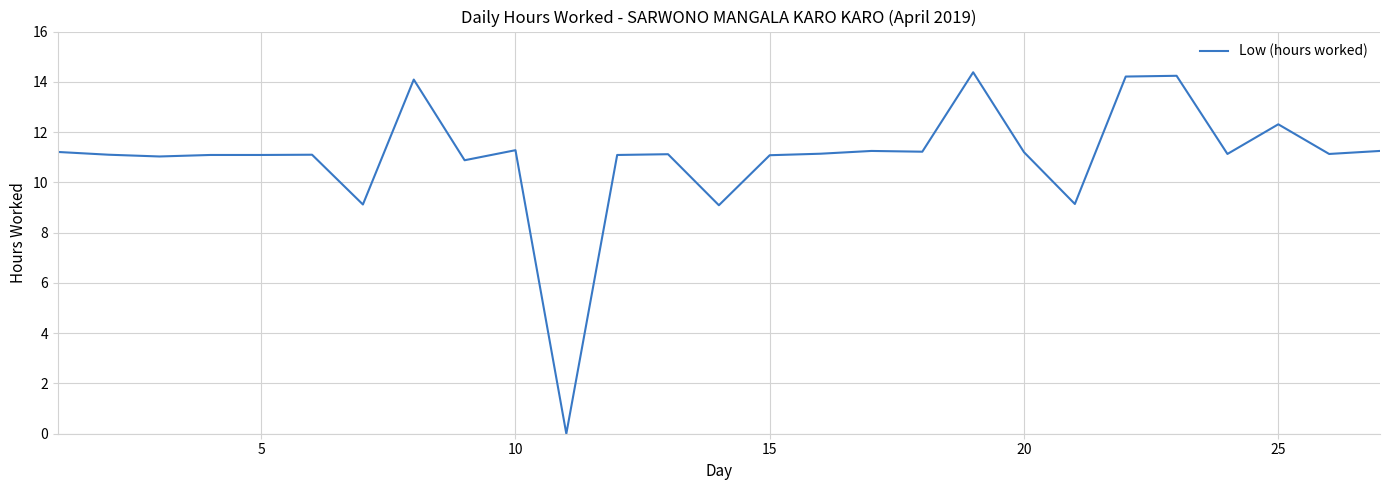

What is the difference between the maximum and minimum values?

14.4